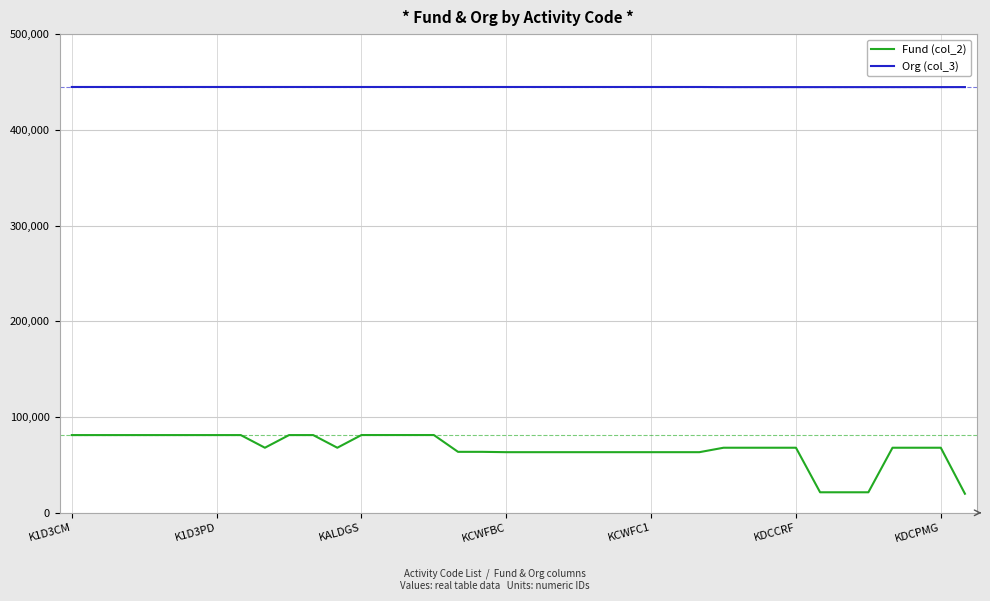

Count the number of categories in the chart.

38